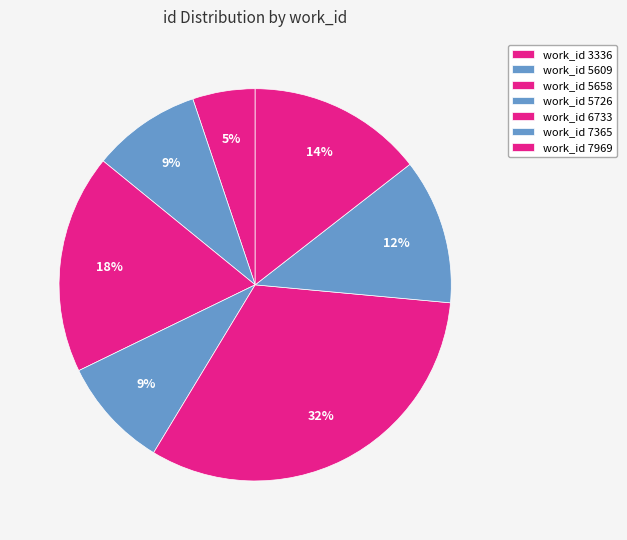

Count the number of slices in the pie.

7